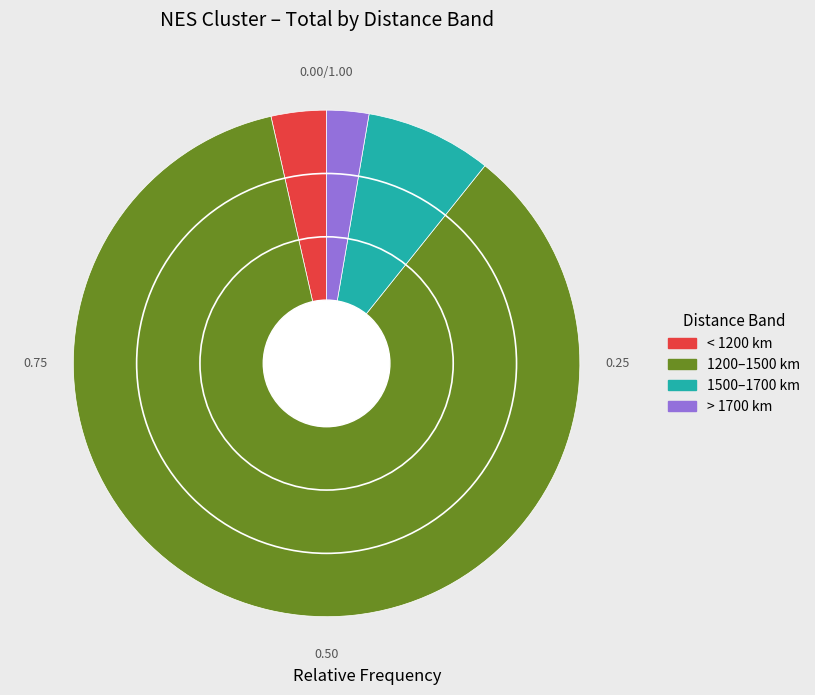

What is the ratio of the value at < 1200 km to the value at 1500–1700 km?

0.4